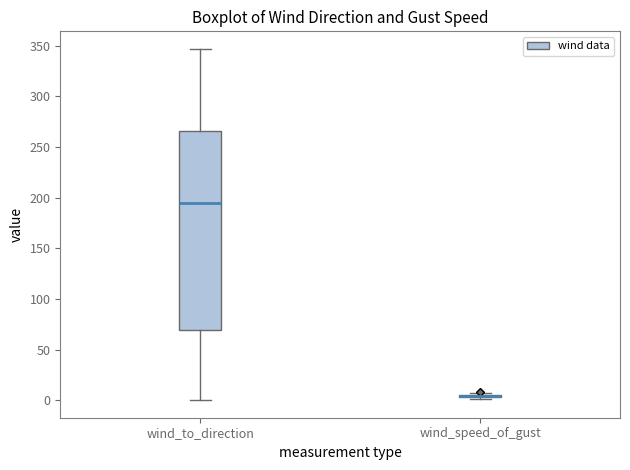

Reading left to right, transcribe this box plot: for each box, give where its median line is, the range the box spans, and where its two whiskers end, as read against the y-axis. The values are not printed on the chart, so give them approximately, as read against the axis.

wind_to_direction: median 195, box 70 to 265, whiskers 0 to 345
wind_speed_of_gust: box collapsed to a line at 5, whiskers 0 to 5